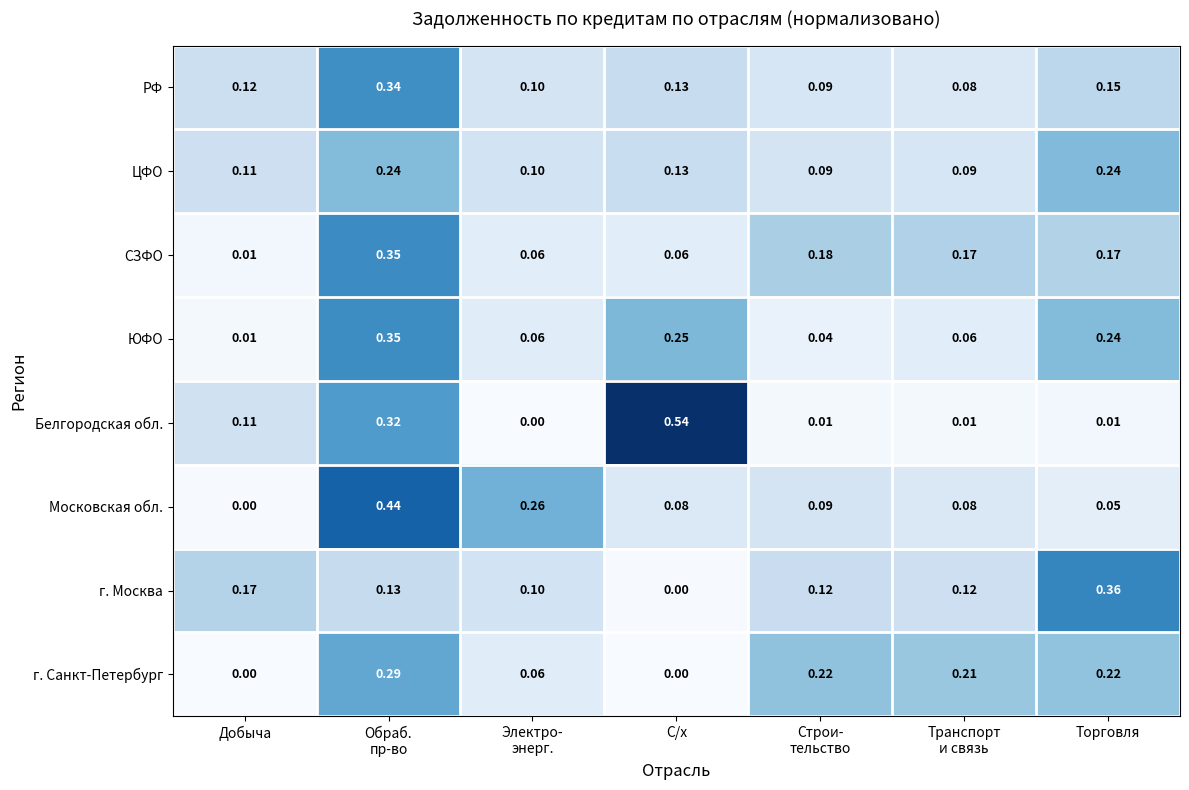

Where is ЮФО nearest to the value 0?

Добыча